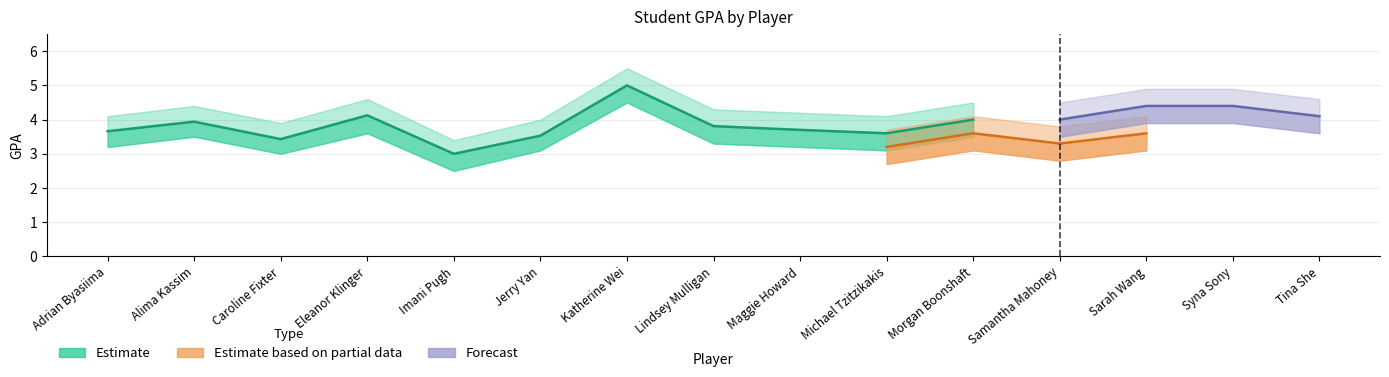

Is the value of Estimate based on partial data at Imani Pugh greater than the value of Forecast at Morgan Boonshaft?

No